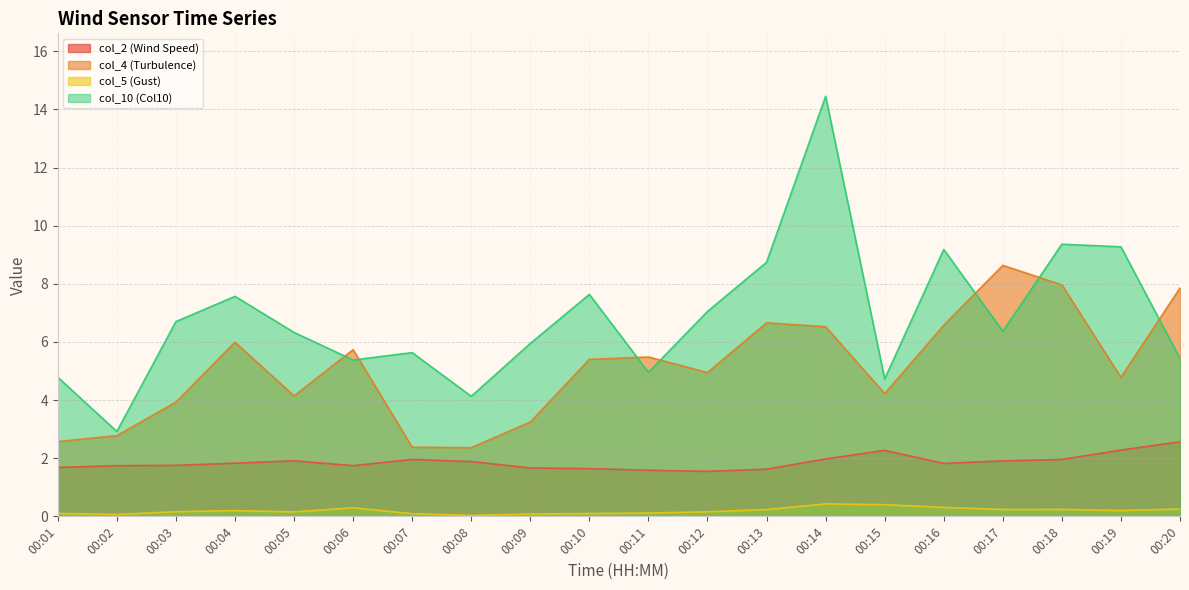

True or false: col_4 (Turbulence) and col_2 (Wind Speed) intersect in this chart.

False